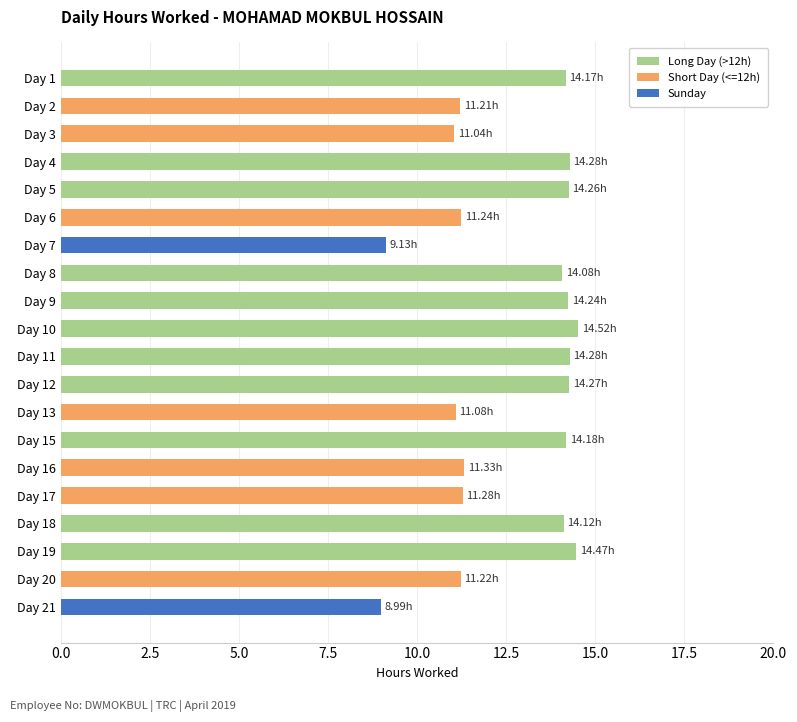

What is the sum of all values?

253.4